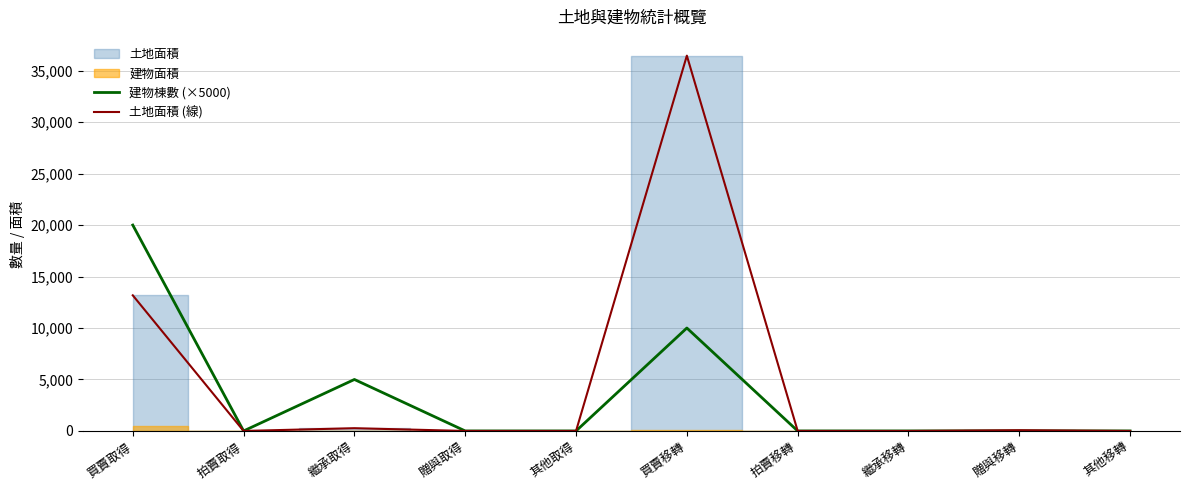

How many values in the 建物棟數 (×5000) series exceed 0?

3